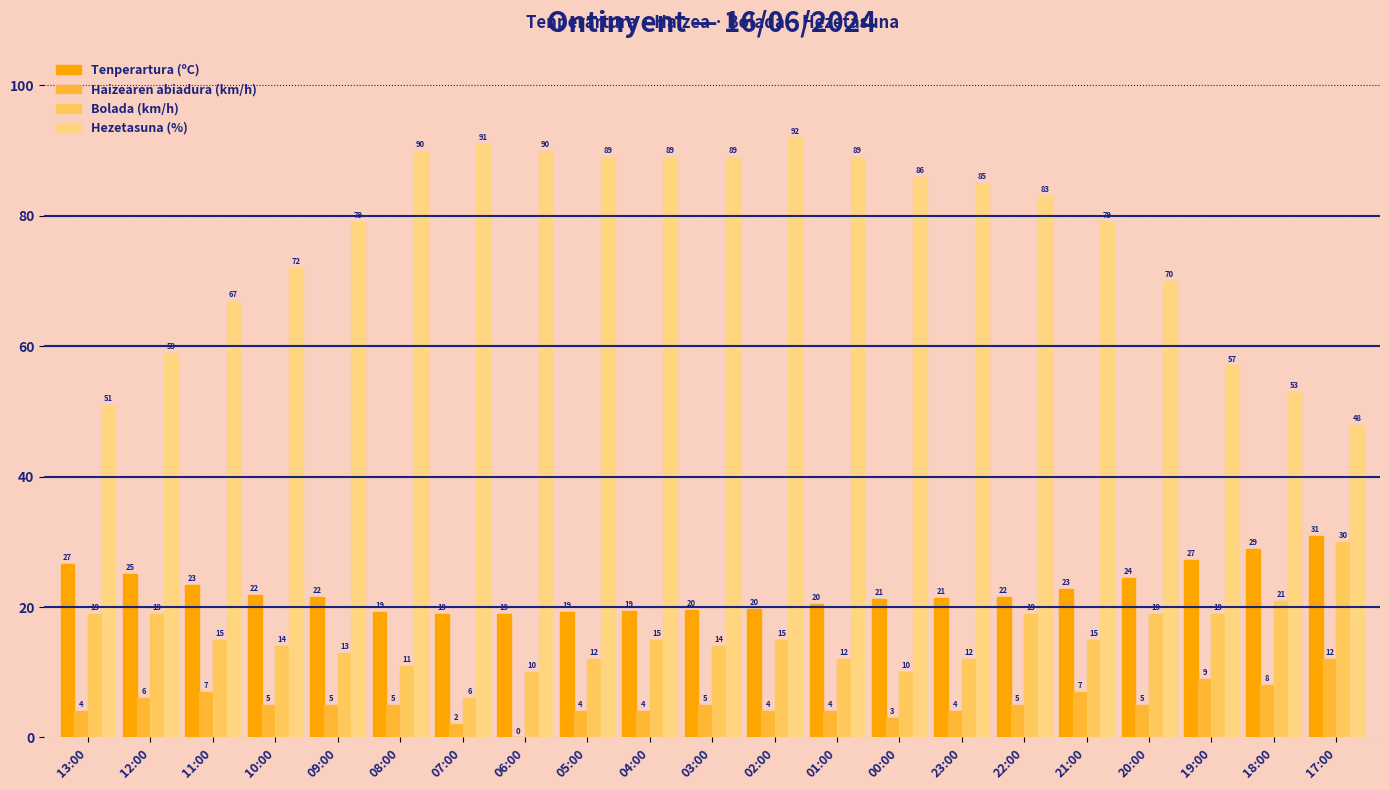

Which series has the largest total across all categories?

Hezetasuna (%)